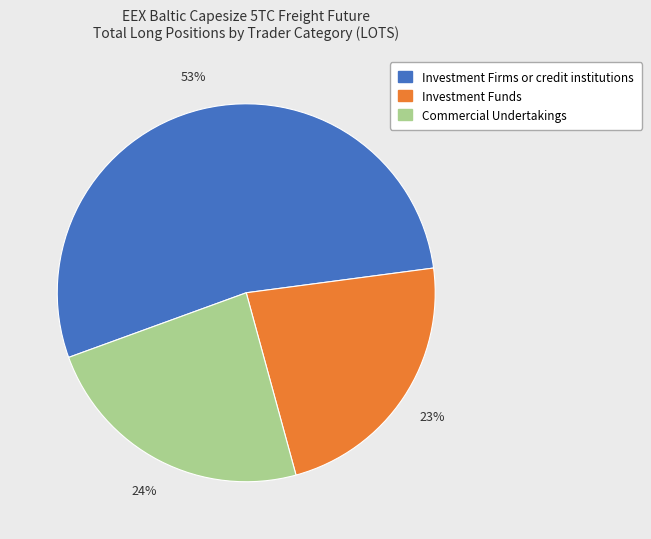

Is it true that Commercial Undertakings is 24% of the pie?

True